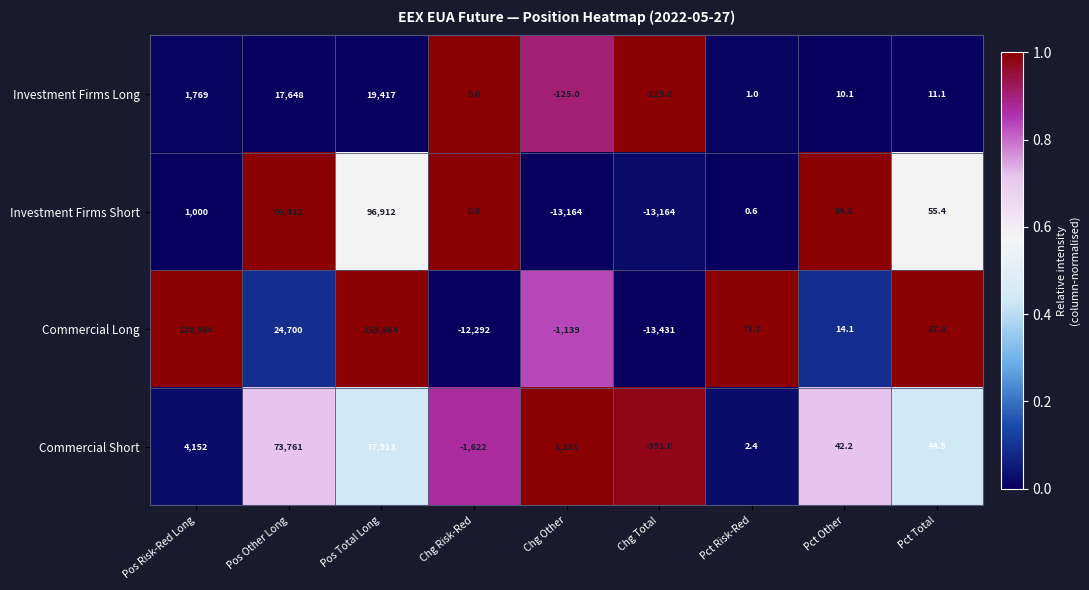

What is the difference between the highest and lowest values at Chg Total?

13306.0